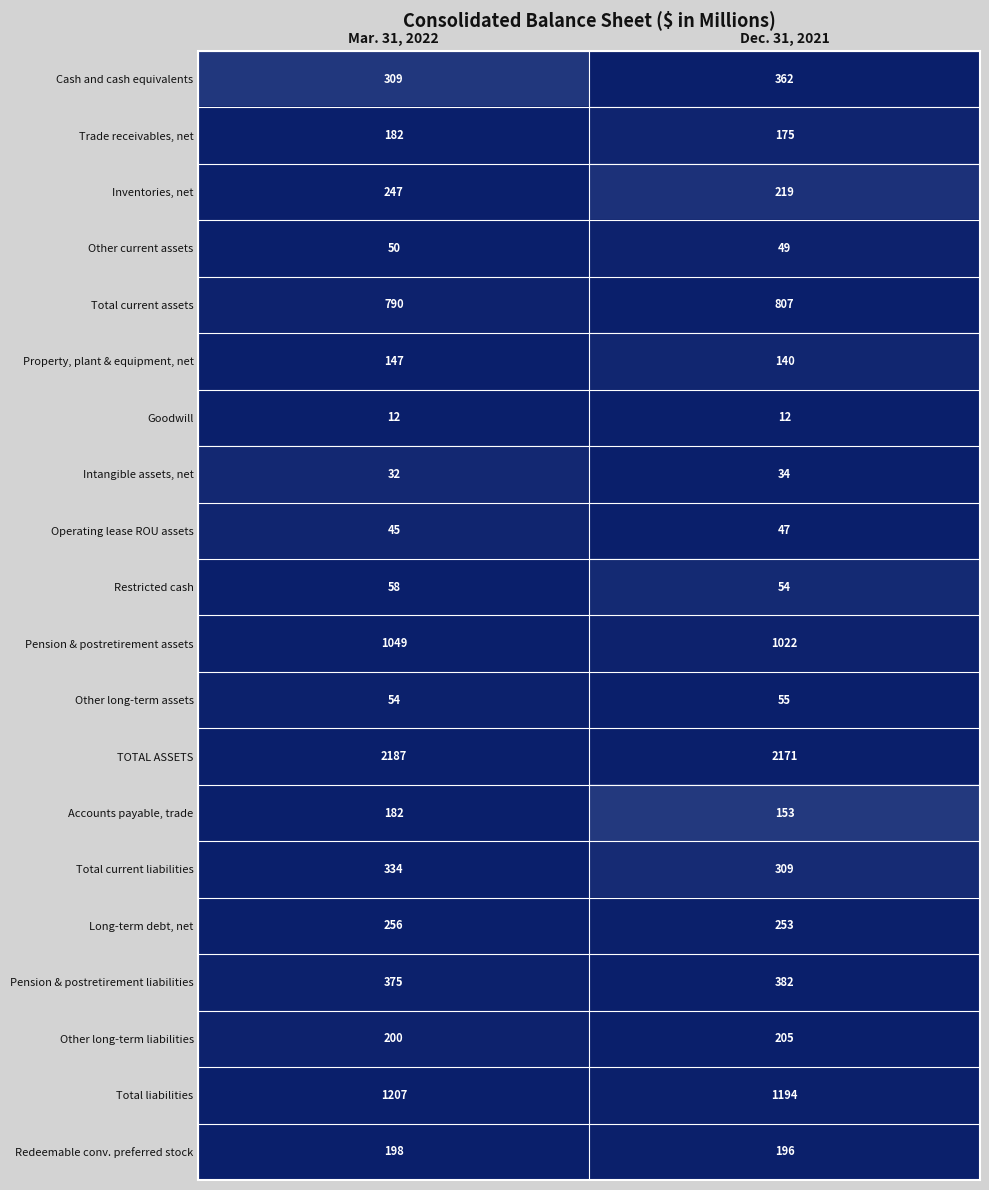

What is the total value across all series at Dec. 31, 2021?

7839